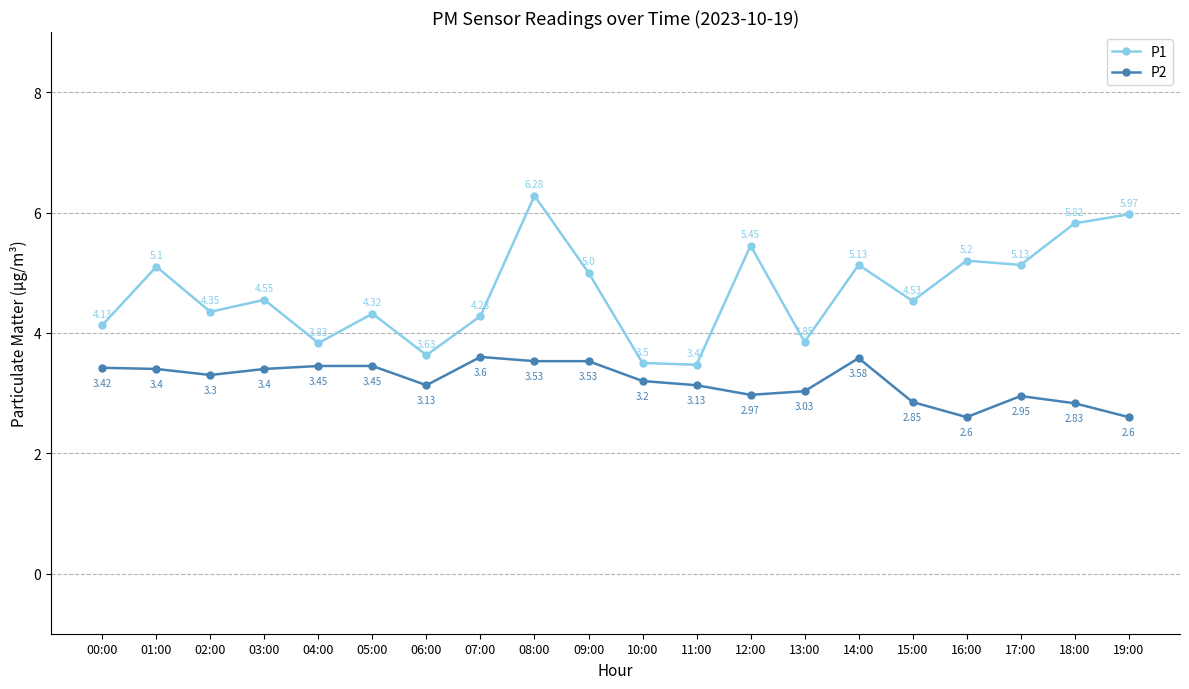

At 18:00, list the series in order from largest to smallest.

P1, P2